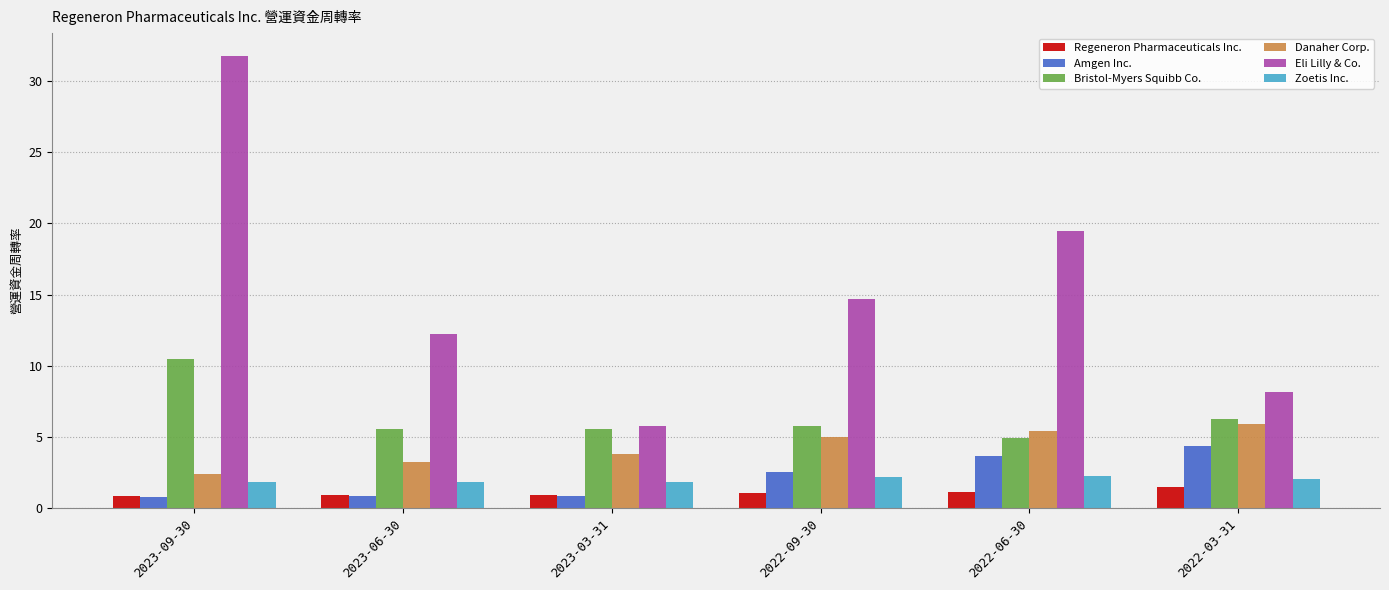

The value of Zoetis Inc. at 2023-03-31 is 1.9. True or false?

True